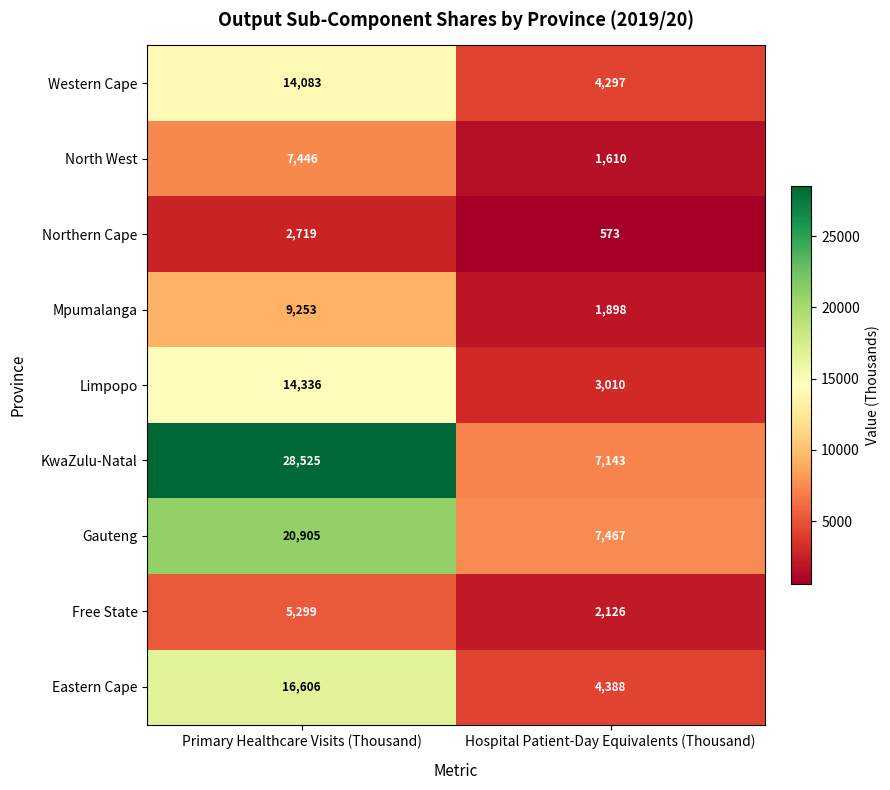

What is the maximum value shown in the chart?

28525